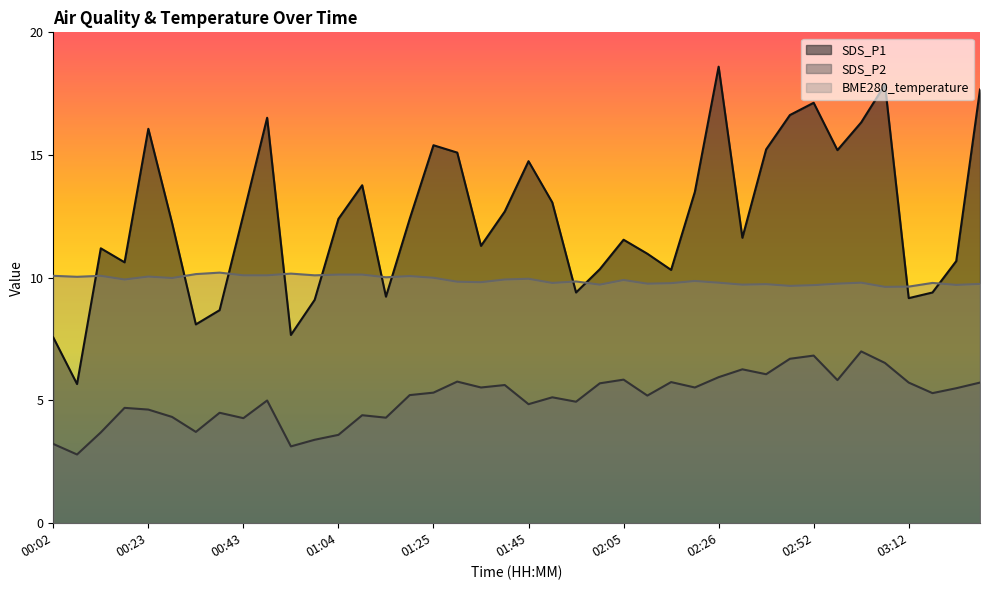

True or false: SDS_P2 and BME280_temperature intersect in this chart.

False